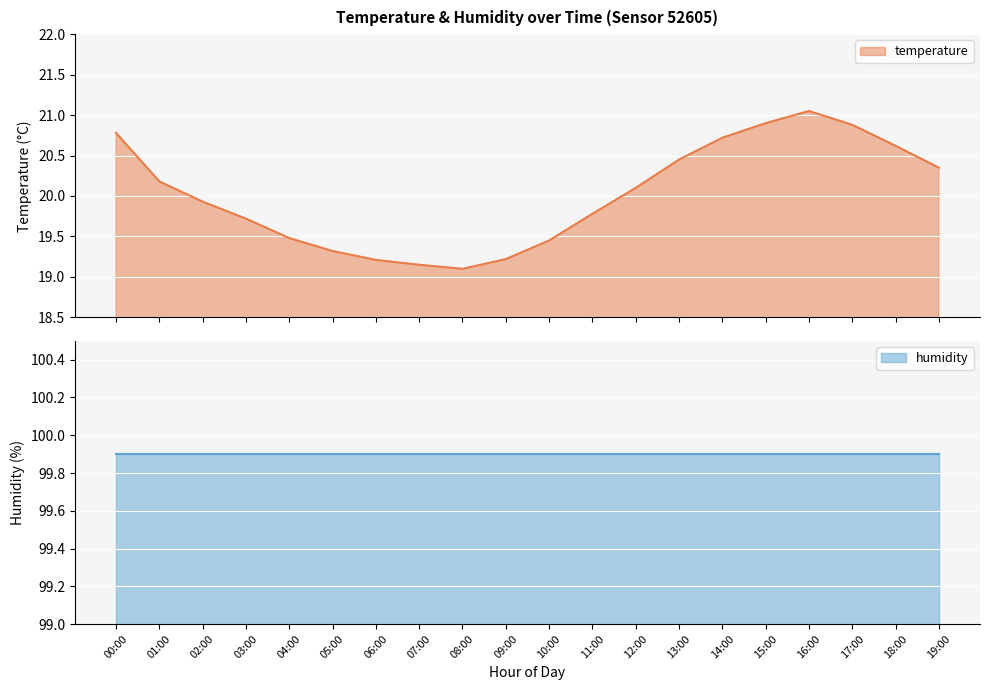

Reading right to left, extract all data points from this chart.

20.4	20.6	20.9	21.1	20.9	20.7	20.4	20.1	19.8	19.4	19.2	19.1	19.1	19.2	19.3	19.5	19.7	19.9	20.2	20.8